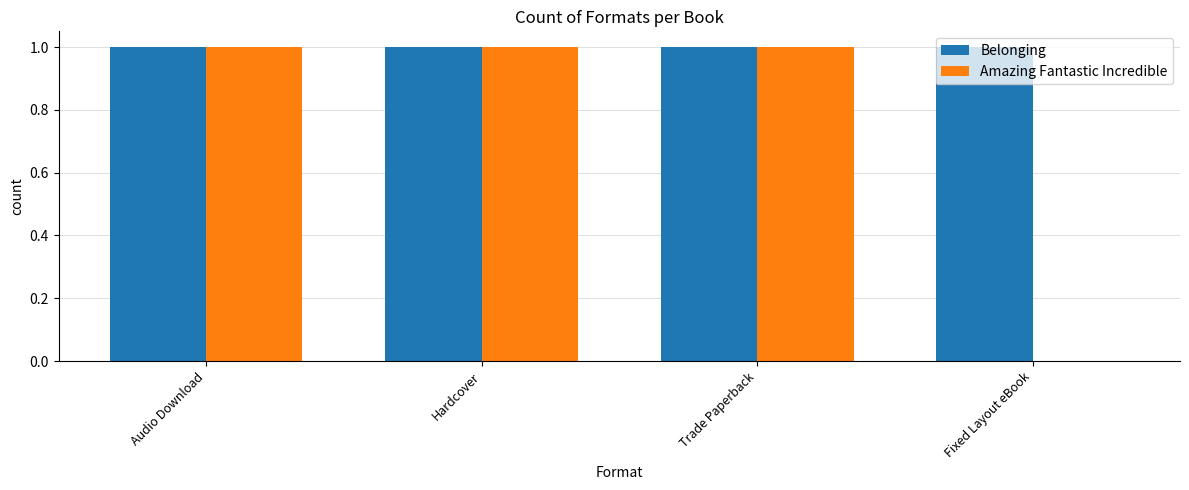

Which series has the largest total across all categories?

Belonging